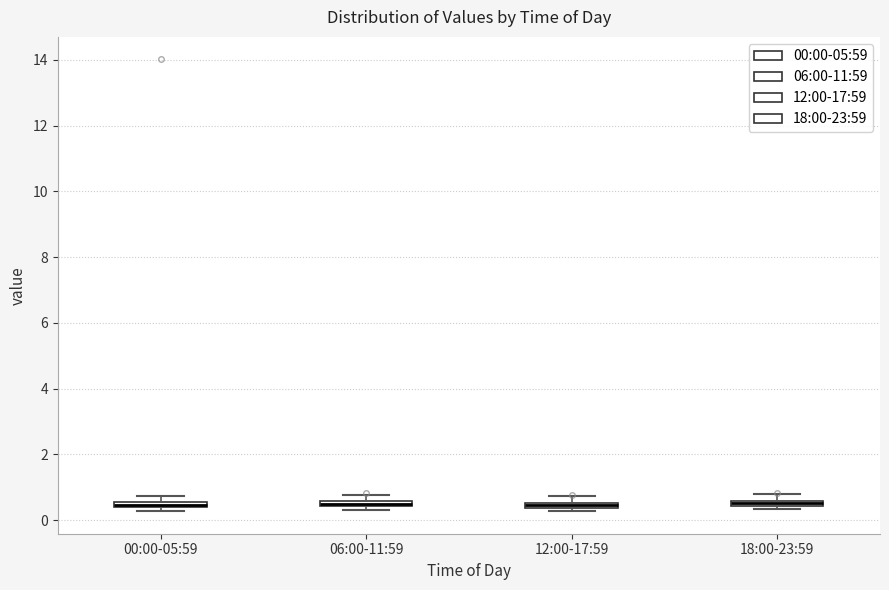

Where is the upper edge of the box for 06:00-11:59 on the y-axis? The values are not printed on the chart, so give them approximately, as read against the axis.

0.6